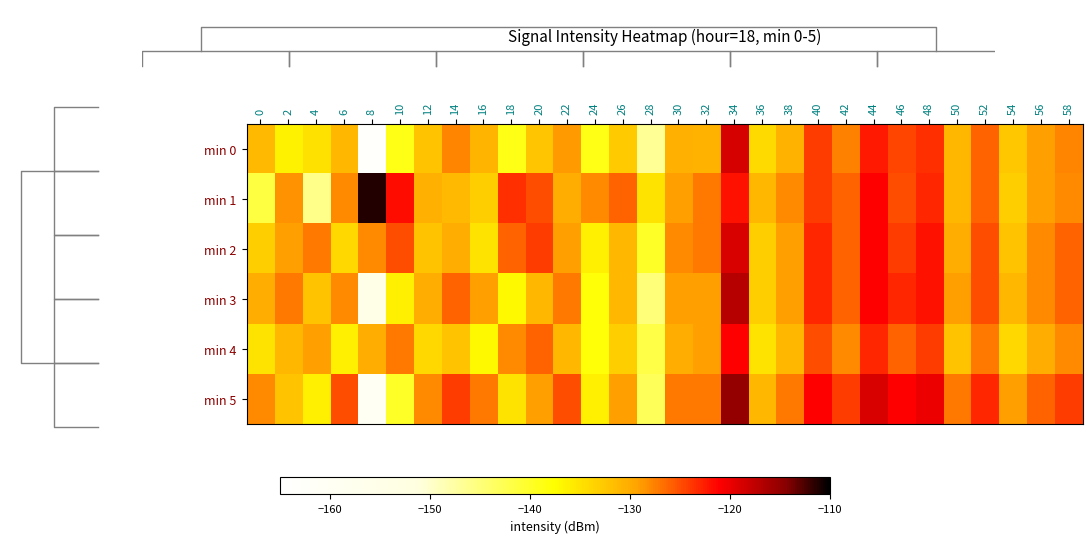

How many values in the min 1 series are below -128?

13